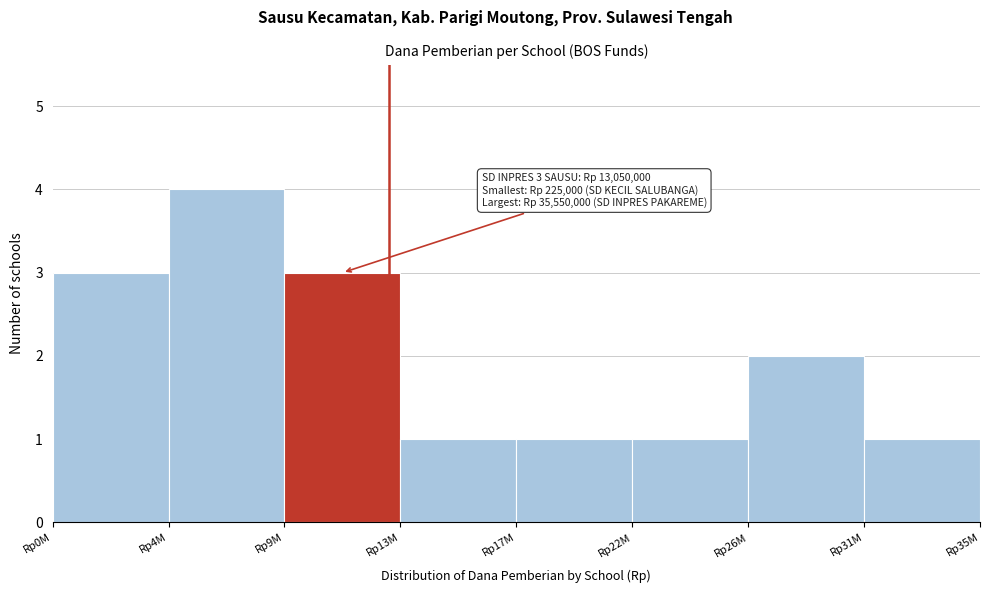

Reading right to left, transcribe all the data shown in this chart.

Rp31M=1	Rp26M=2	Rp22M=1	Rp17M=1	Rp13M=1	Rp9M=3	Rp4M=4	Rp0M=3